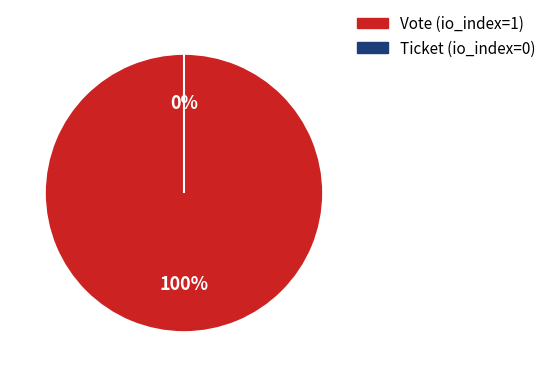

How many slices are in this pie chart?

2